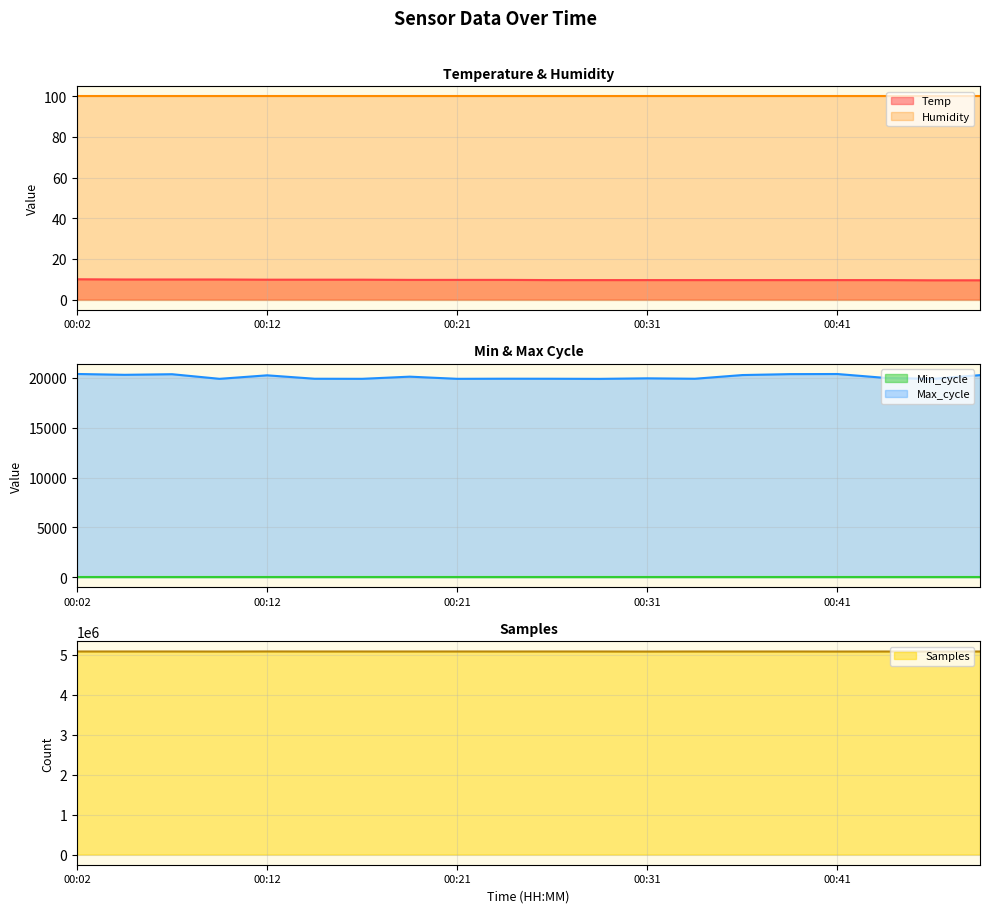

The Temp series shows 5.6 at 00:07. True or false?

False